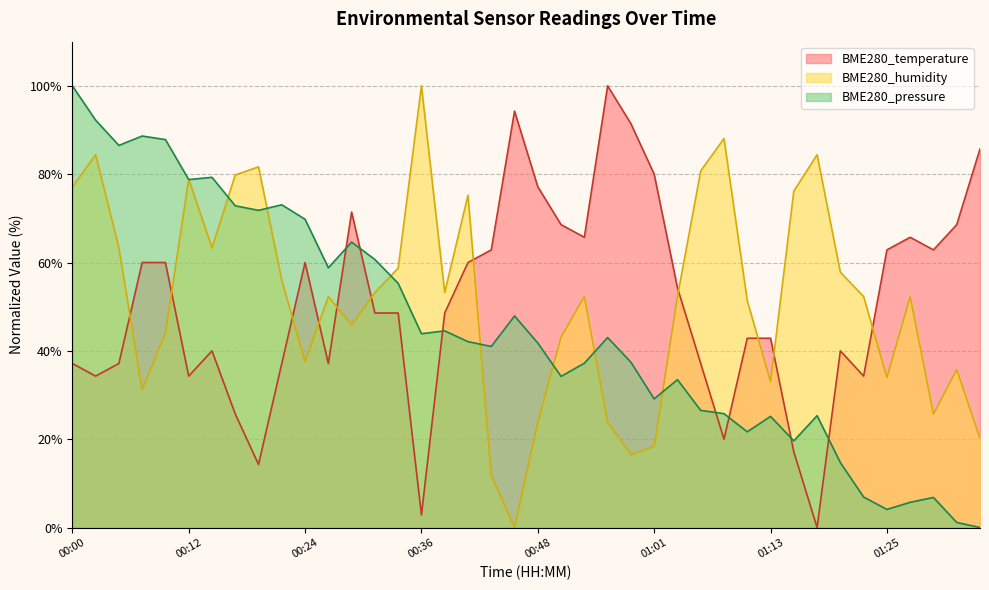

What value does the BME280_temperature series have at 00:58?

91.4